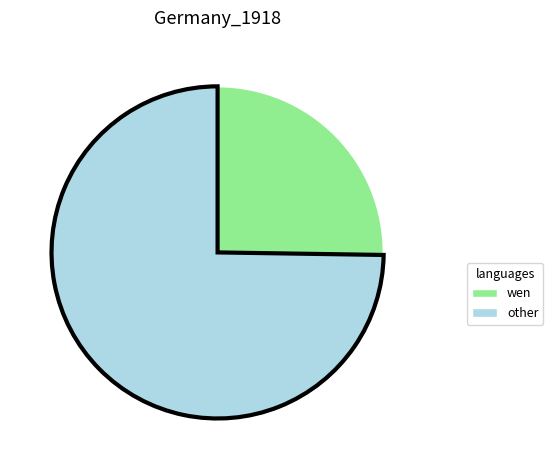

How many slices are in this pie chart?

2